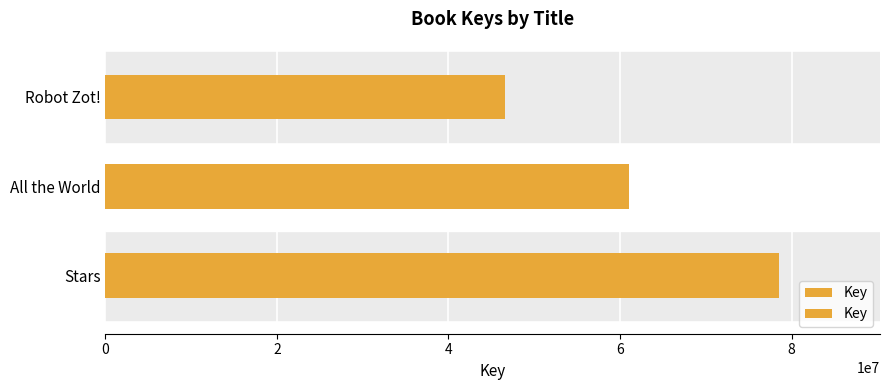

What is the greatest value displayed?

78523160